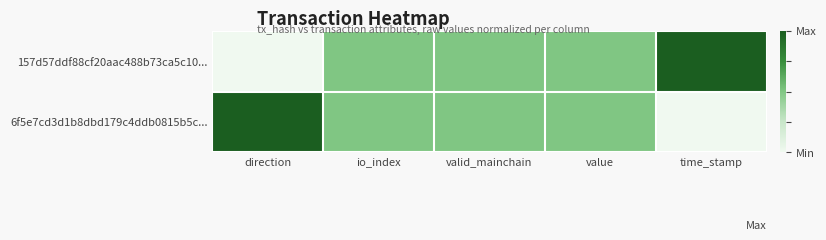

Count the number of data series in this chart.

2